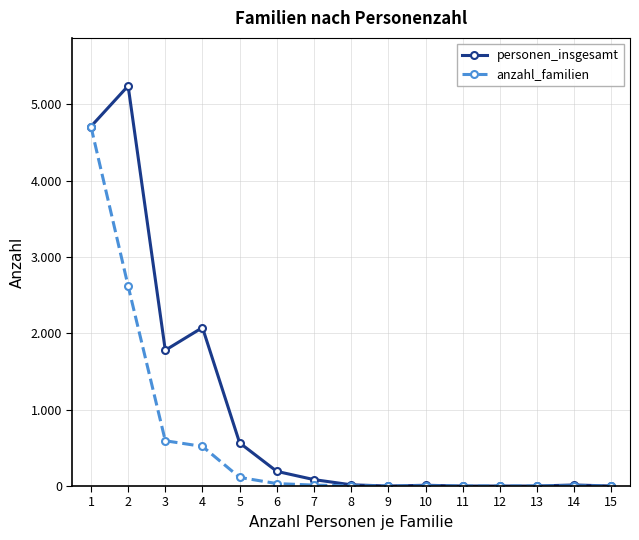

What is the sum of all personen_insgesamt values?

14688